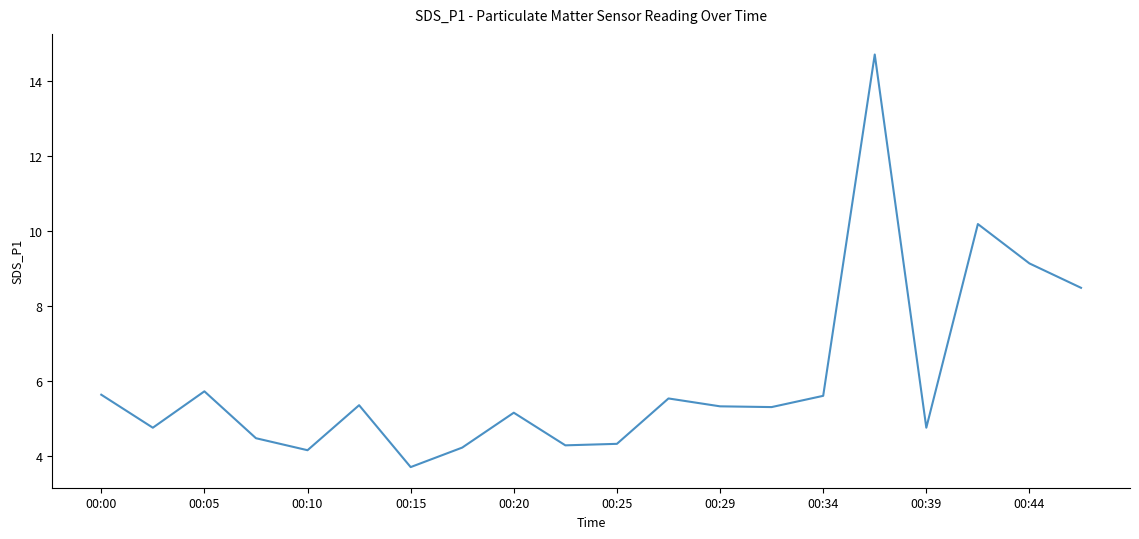

What is the greatest value displayed?

14.7